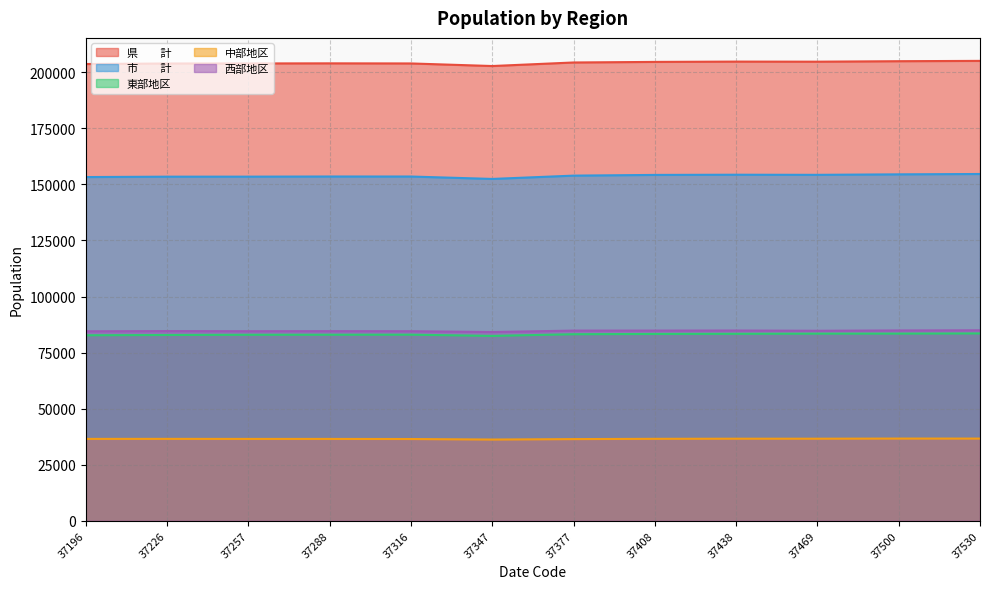

List the labels in order of 県　　計 value, smallest first.

37347, 37196, 37226, 37257, 37316, 37288, 37377, 37408, 37469, 37438, 37500, 37530